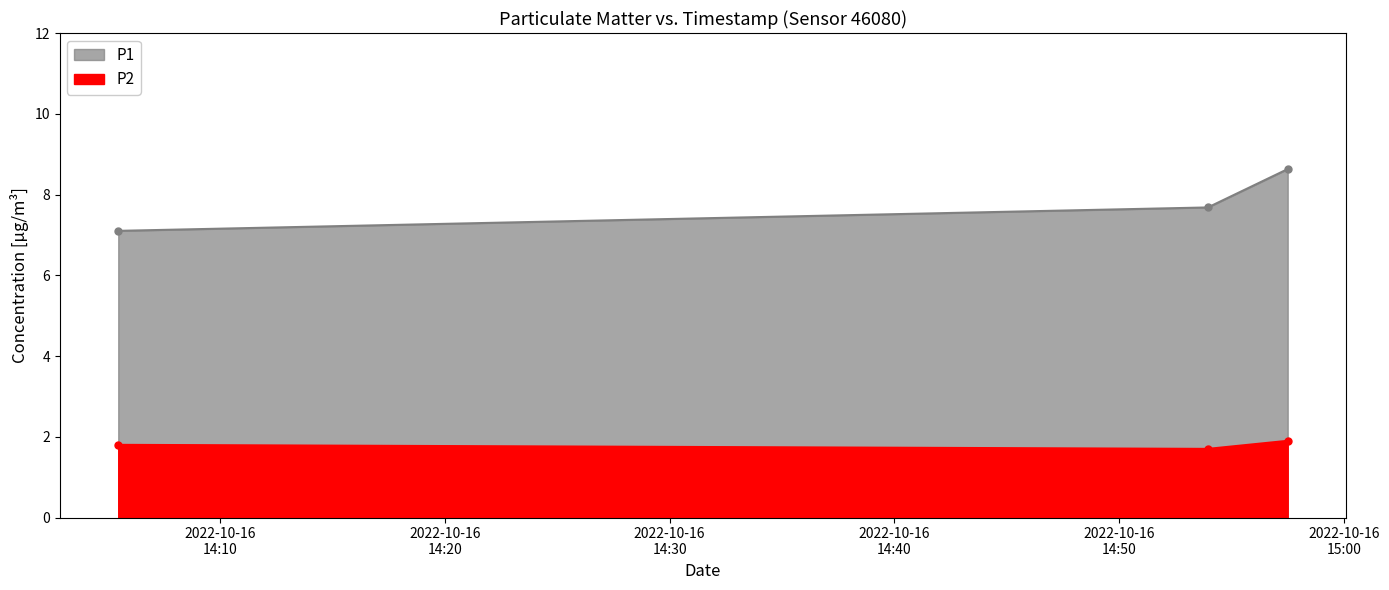

Which series has the largest total across all categories?

P1 line